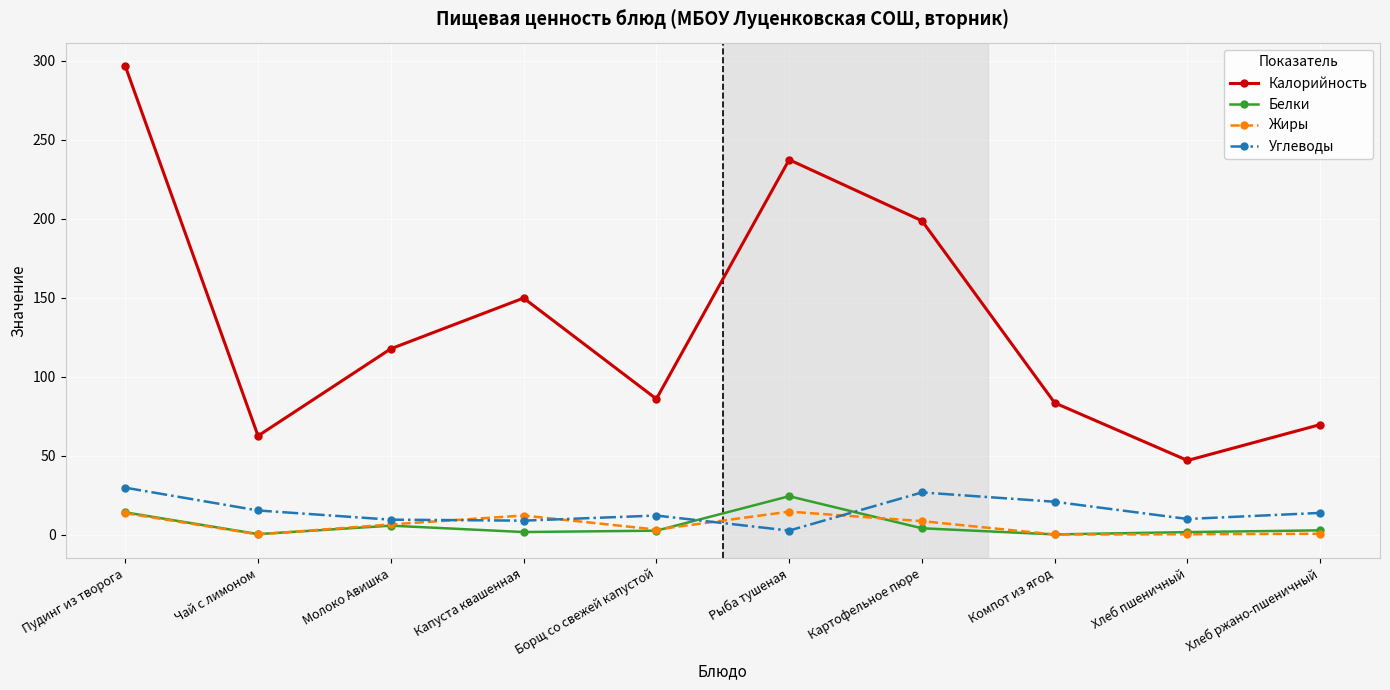

Which series changed the most between Чай с лимоном and Картофельное пюре?

Калорийность